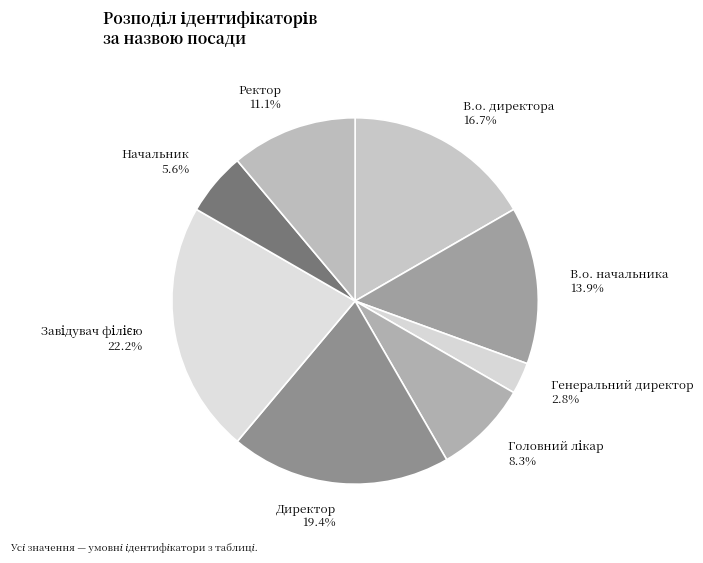

What percentage is NOT represented by Генеральний директор 2.8%?

97.2%